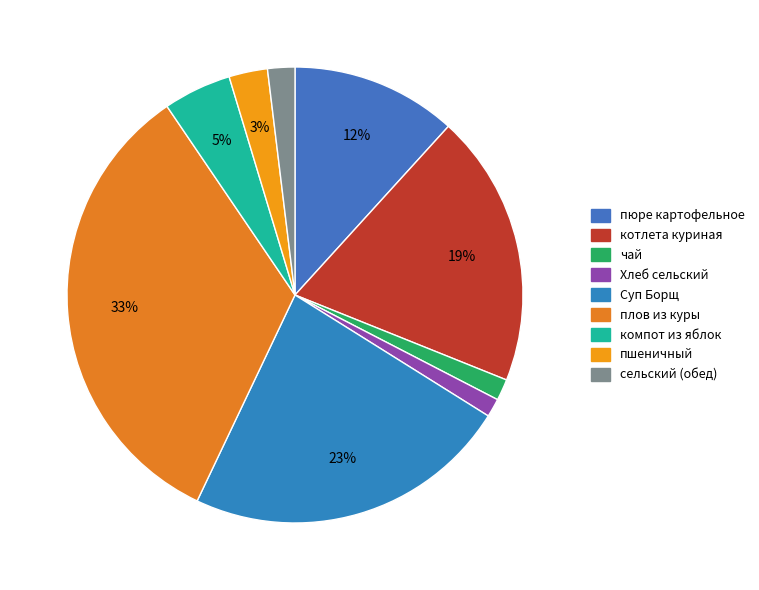

How many slices are in this pie chart?

9